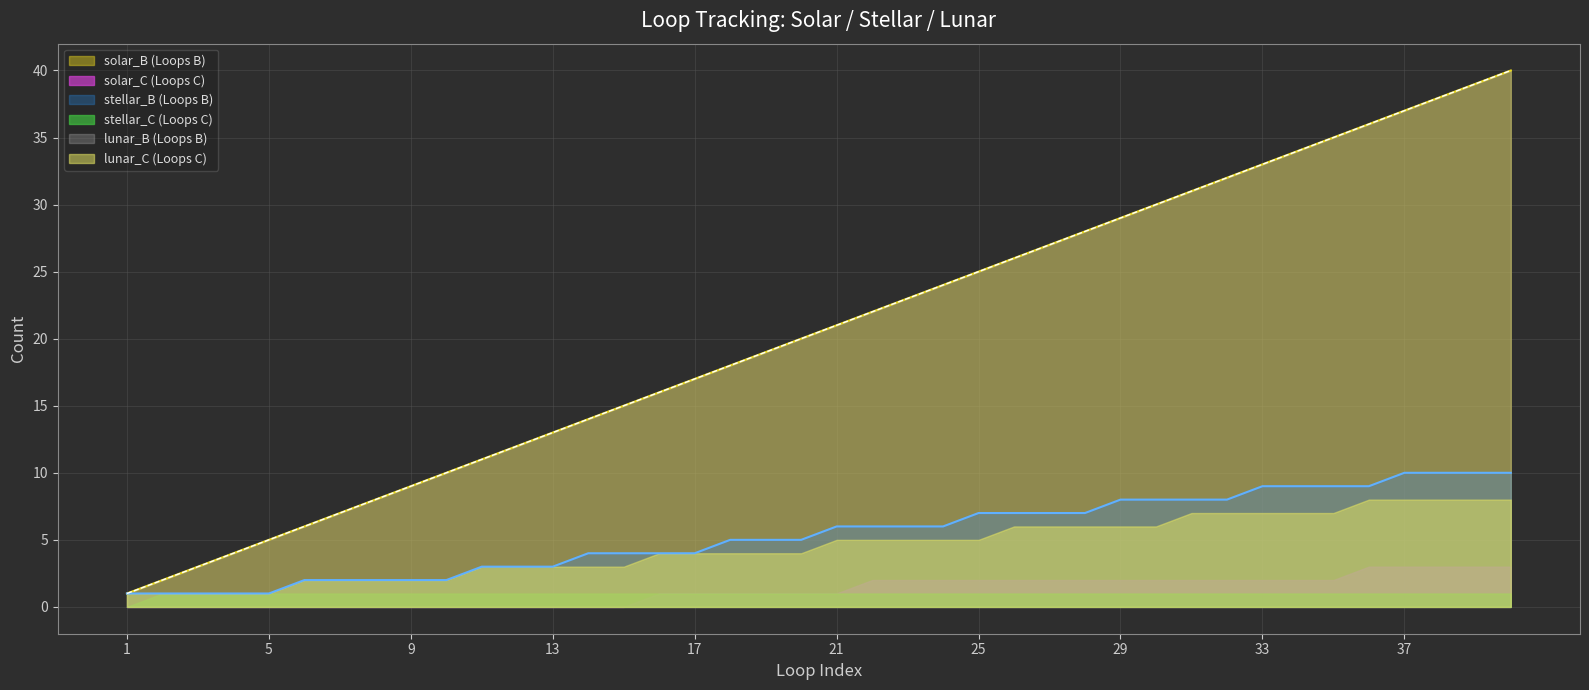

What is the difference between the maximum and minimum values in the lunar_B series?

39